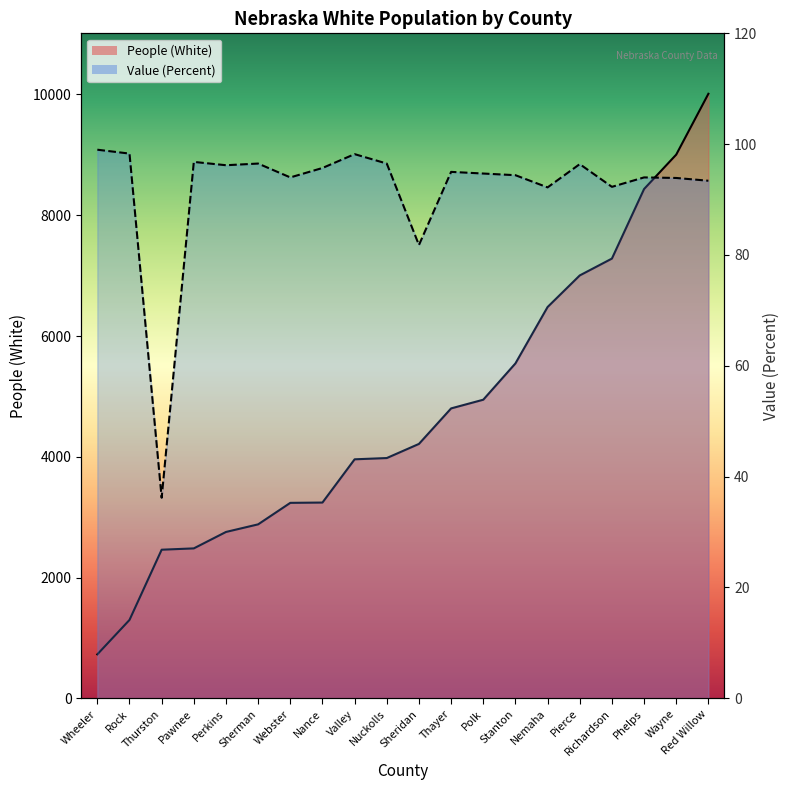

Reading right to left, transcribe all the data shown in this chart.

People (White): Red Willow=10011.0	Wayne=9004.0	Phelps=8434.0	Richardson=7282.0	Pierce=7003.0	Nemaha=6480.0	Stanton=5546.0	Polk=4945.0	Thayer=4801.0	Sheridan=4213.0	Nuckolls=3979.0	Valley=3958.0	Nance=3242.0	Webster=3237.0	Sherman=2881.0	Perkins=2755.0	Pawnee=2483.0	Thurston=2461.0	Rock=1298.0	Wheeler=728.0
Value (Percent): Red Willow=93.4	Wayne=93.9	Phelps=94.0	Richardson=92.3	Pierce=96.4	Nemaha=92.2	Stanton=94.4	Polk=94.7	Thayer=95.0	Sheridan=81.8	Nuckolls=96.5	Valley=98.2	Nance=95.7	Webster=94.0	Sherman=96.5	Perkins=96.2	Pawnee=96.8	Thurston=36.2	Rock=98.3	Wheeler=99.0